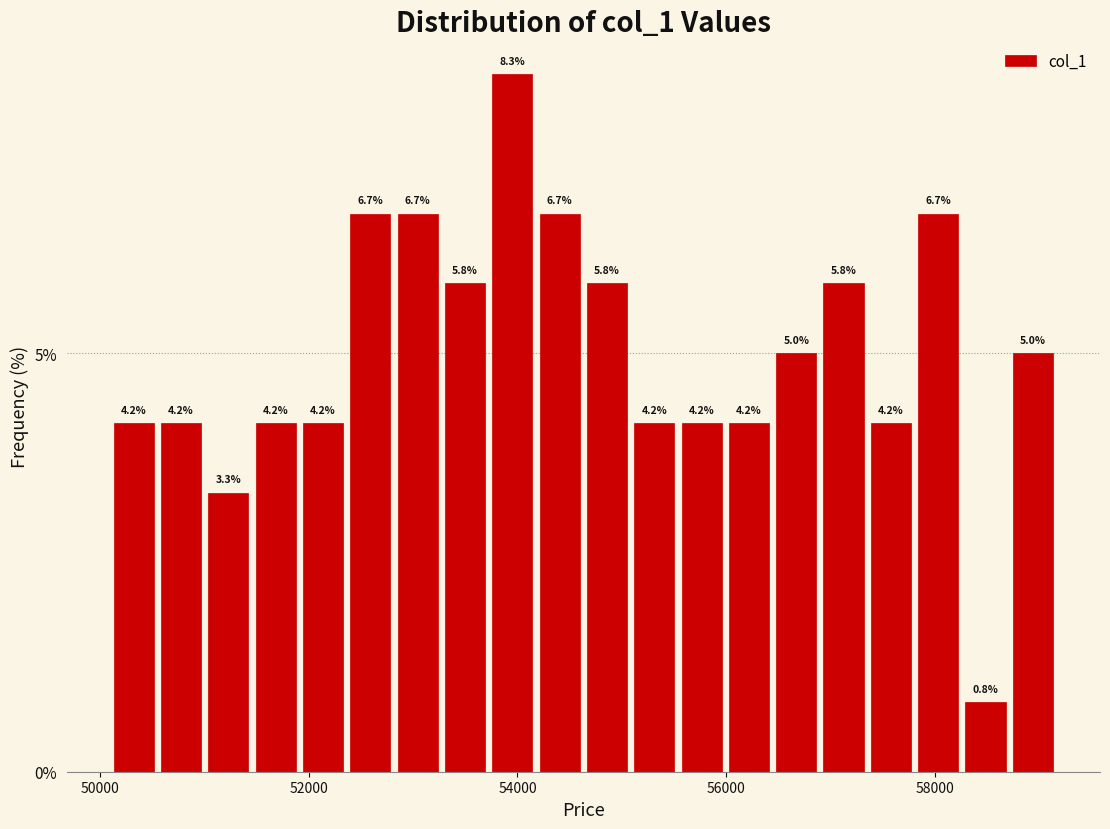

Read against the x-axis, roughly where is the centre of the tallest bar?

54000